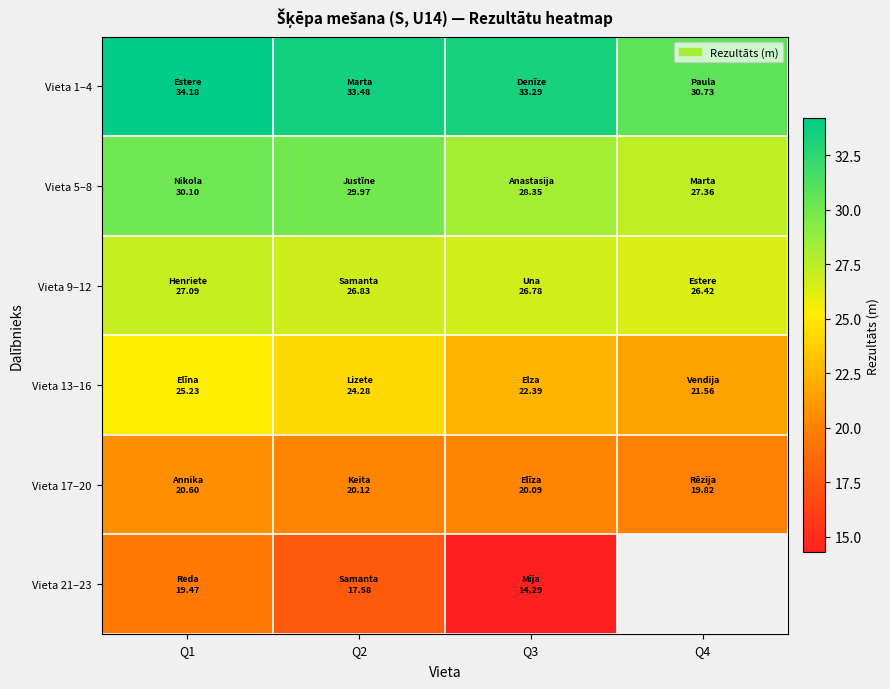

Between Q4 and Q1, which is larger?

Q1